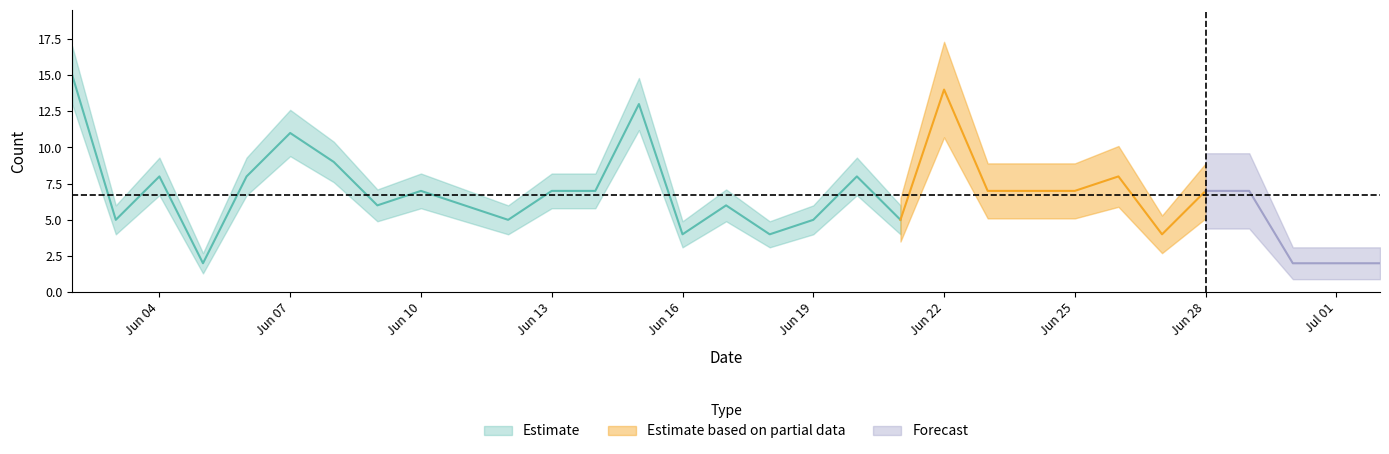

What is the sum of the values at 2020-06-10 and 2020-06-29?

14